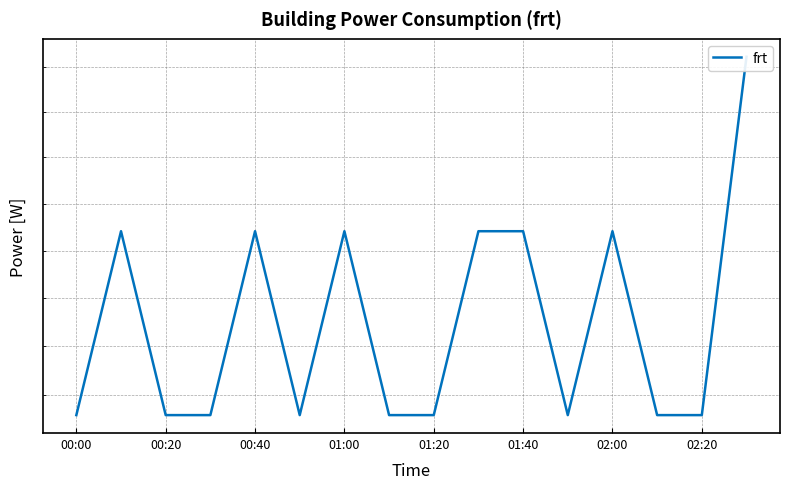

What is the difference between the second highest and minimum values?

1.9